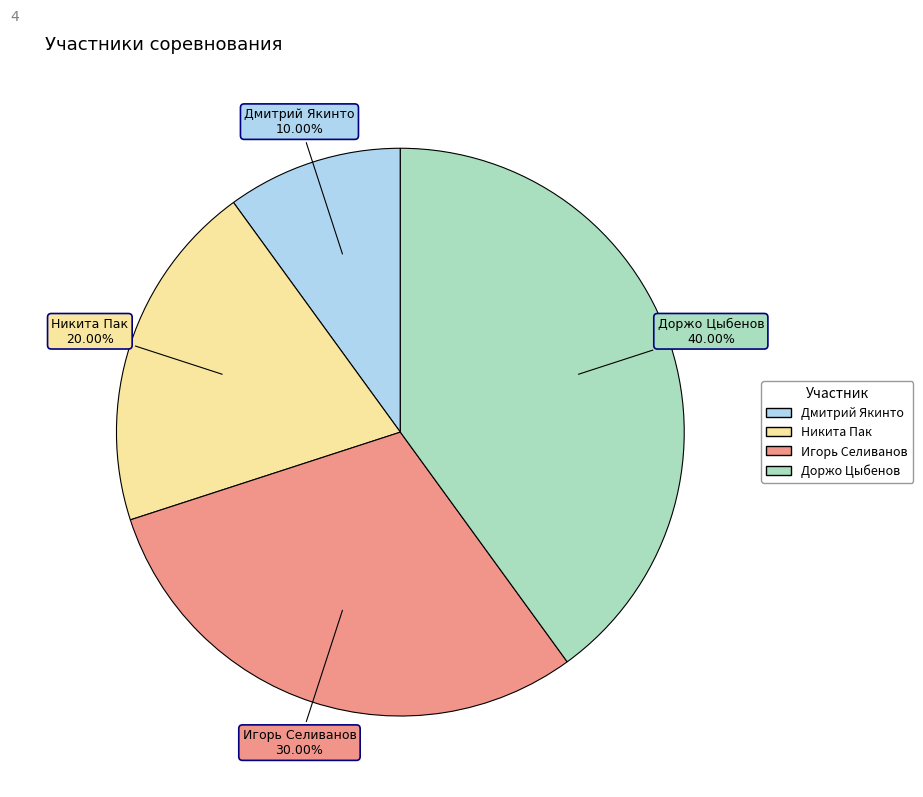

To the nearest percent, what percentage of the pie is Никита Пак?

20%